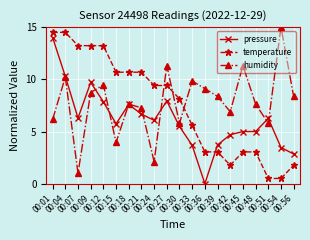

True or false: pressure and temperature cross at least once.

True